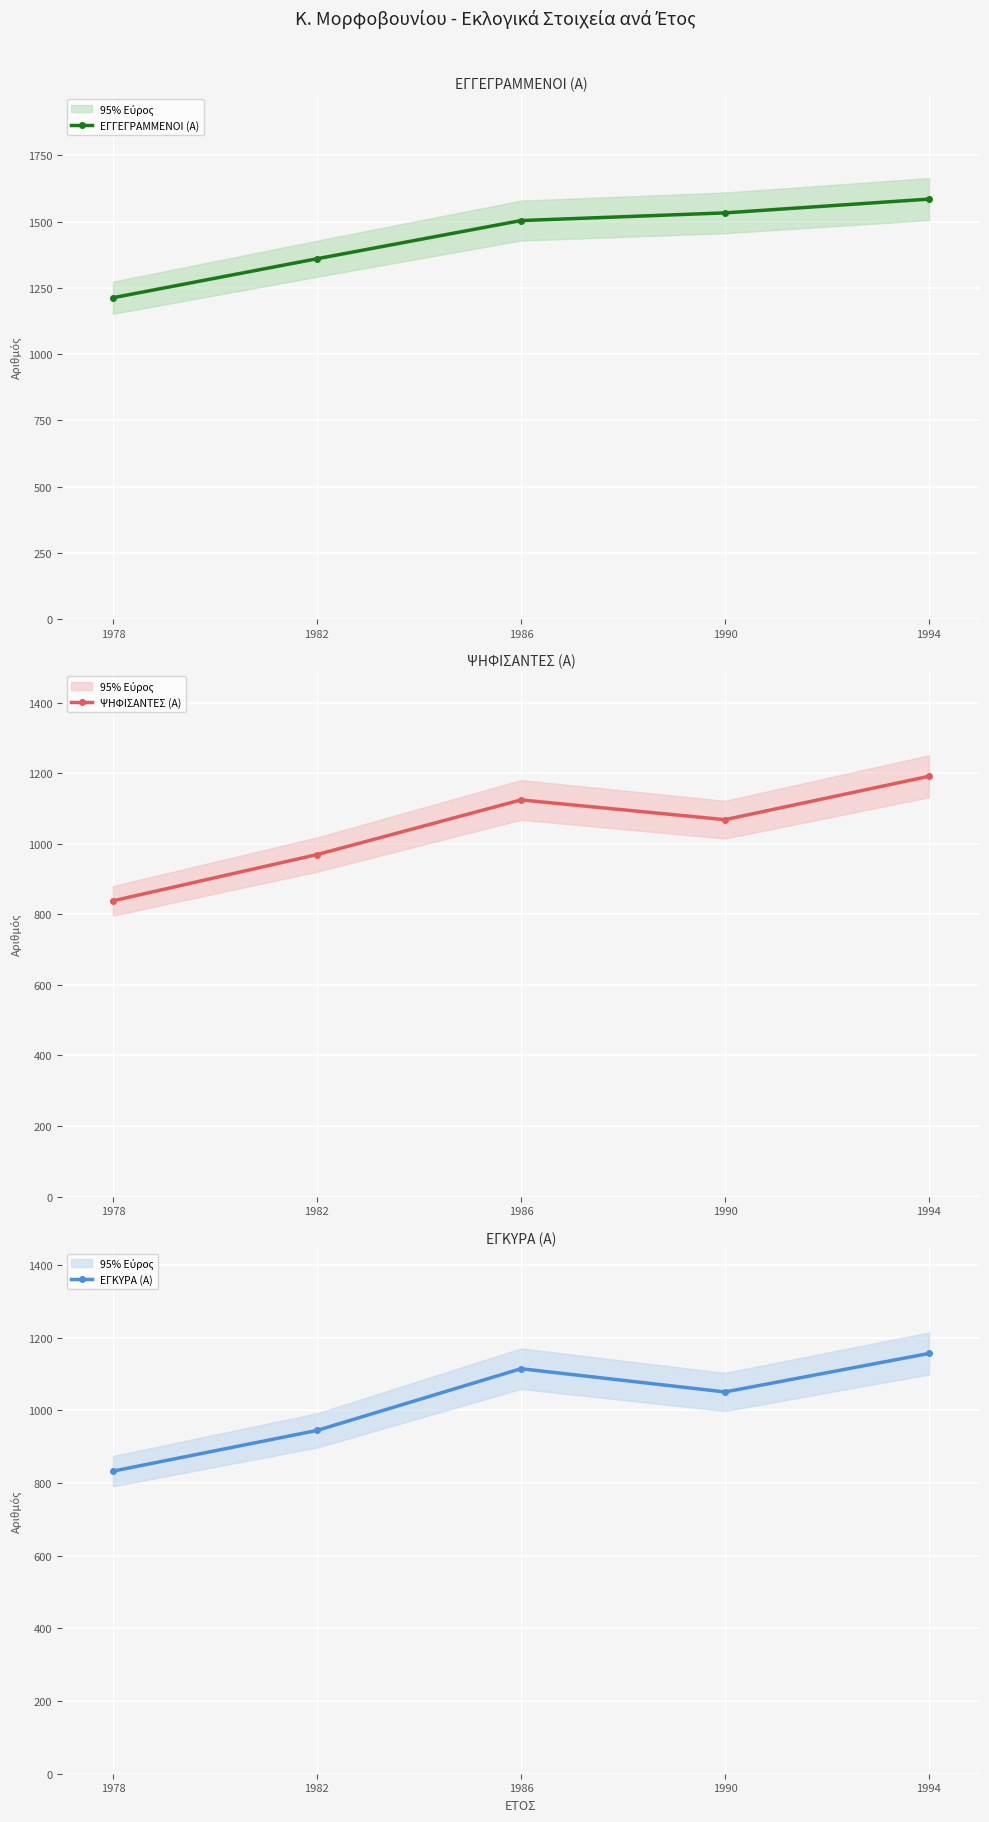

Is the value of ΕΓΓΕΓΡΑΜΜΕΝΟΙ (Α) at 1994 greater than the value of ΨΗΦΙΣΑΝΤΕΣ (Α) at 1986?

Yes